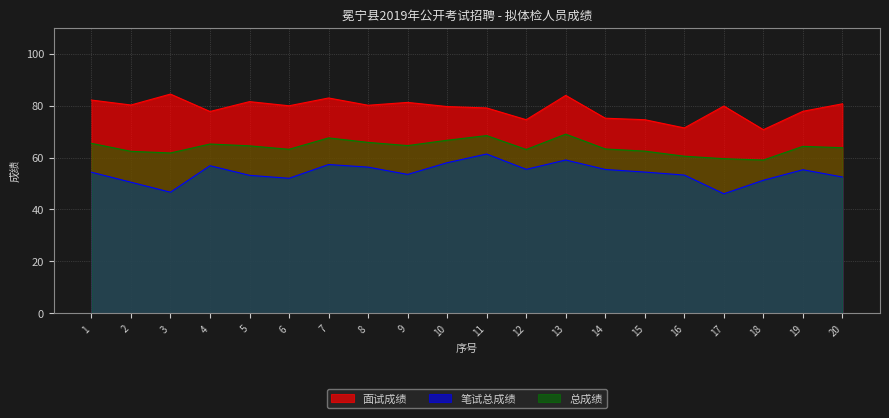

What are all the series names shown in the legend?

面试成绩, 笔试总成绩, 总成绩